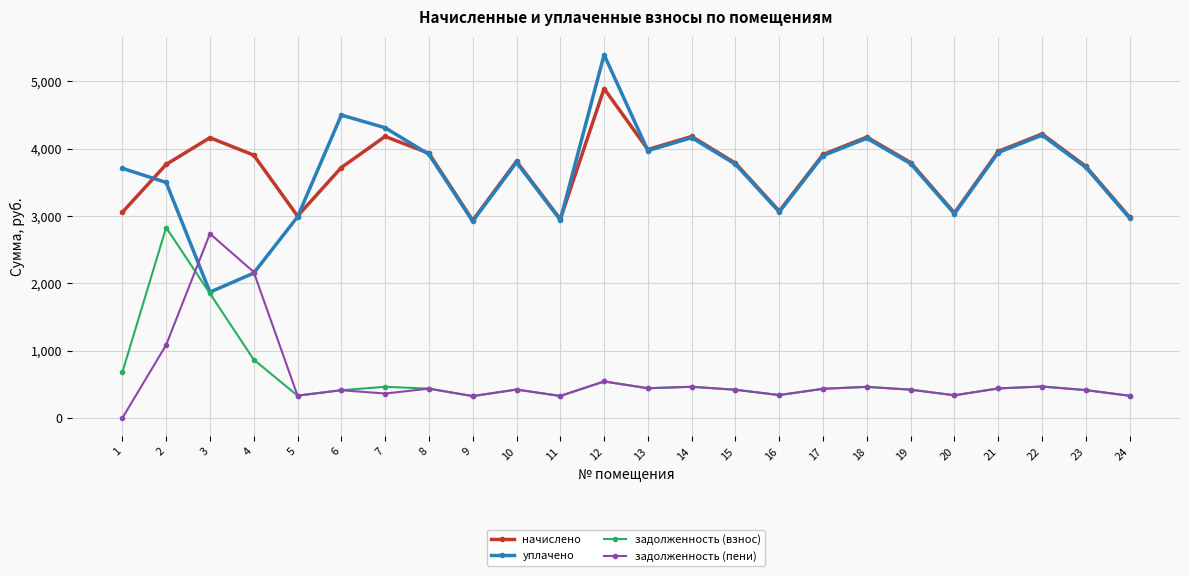

Between 8 and 20, which series saw the biggest shift?

начислено